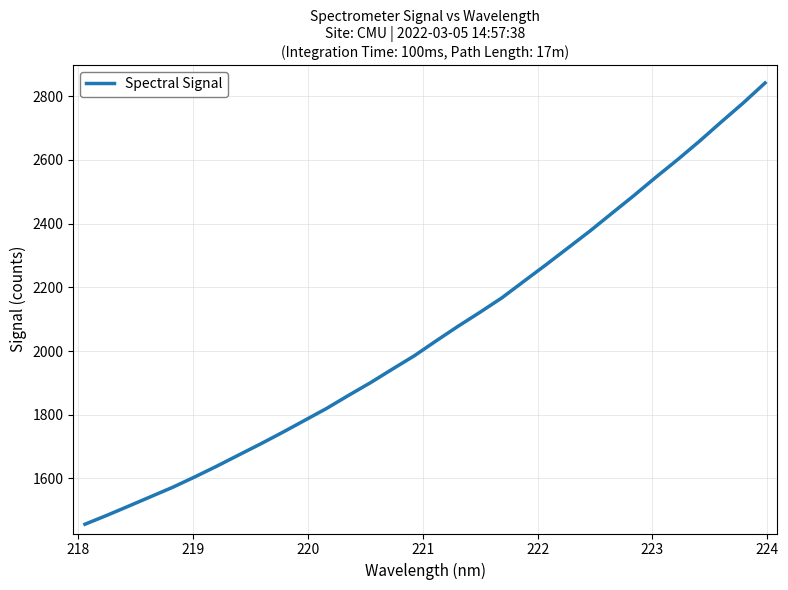

What is the minimum value shown in the chart?

1456.0